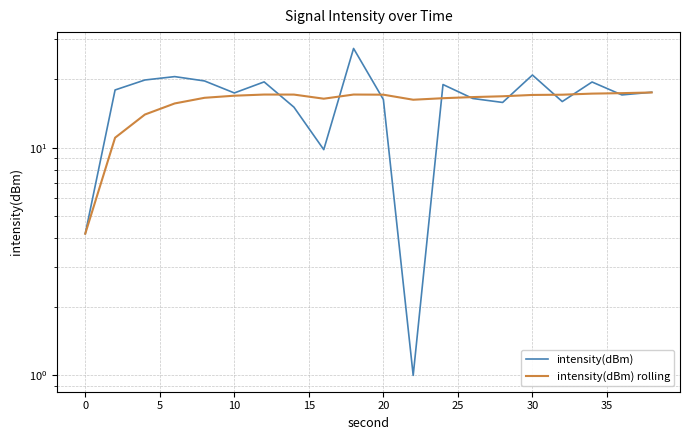

Between −5 and 25, which is larger?

25